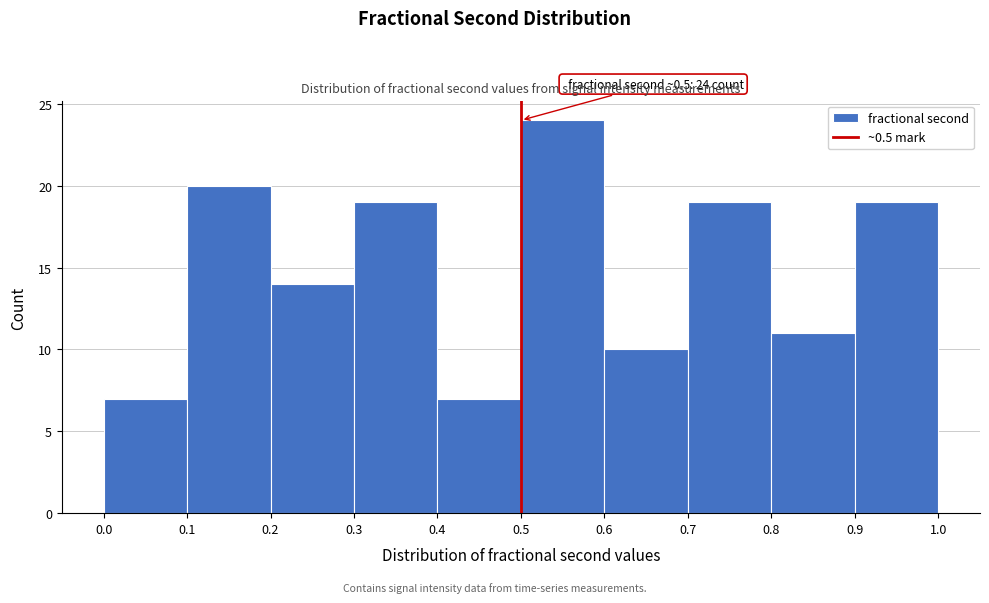

Over which range of the x-axis is the bar tallest?

0.5 to 0.6